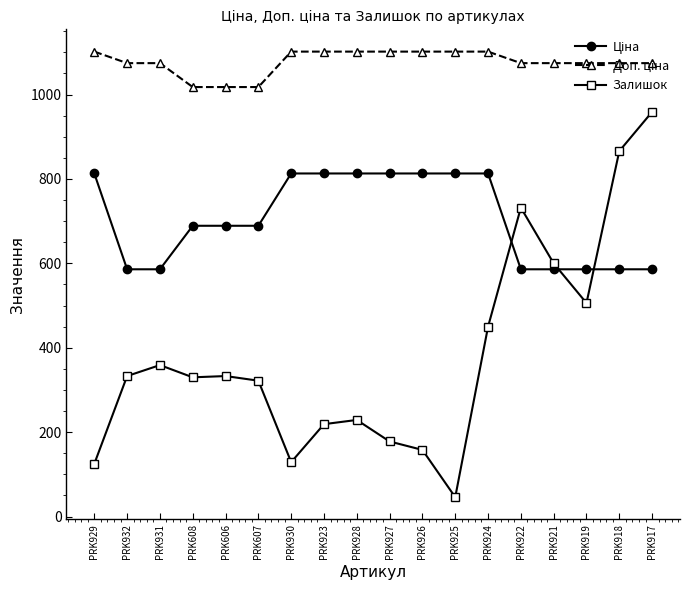

Is this an area chart (filled region under the line)?

No